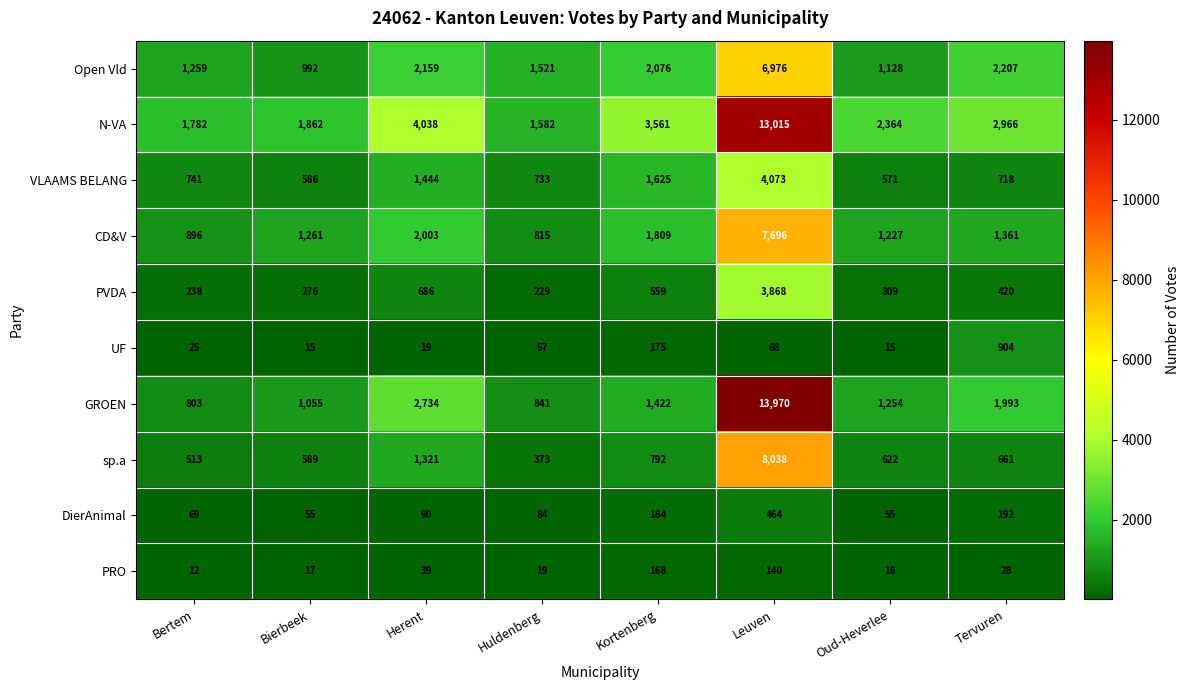

Where does the PVDA series first go above 420?

Herent